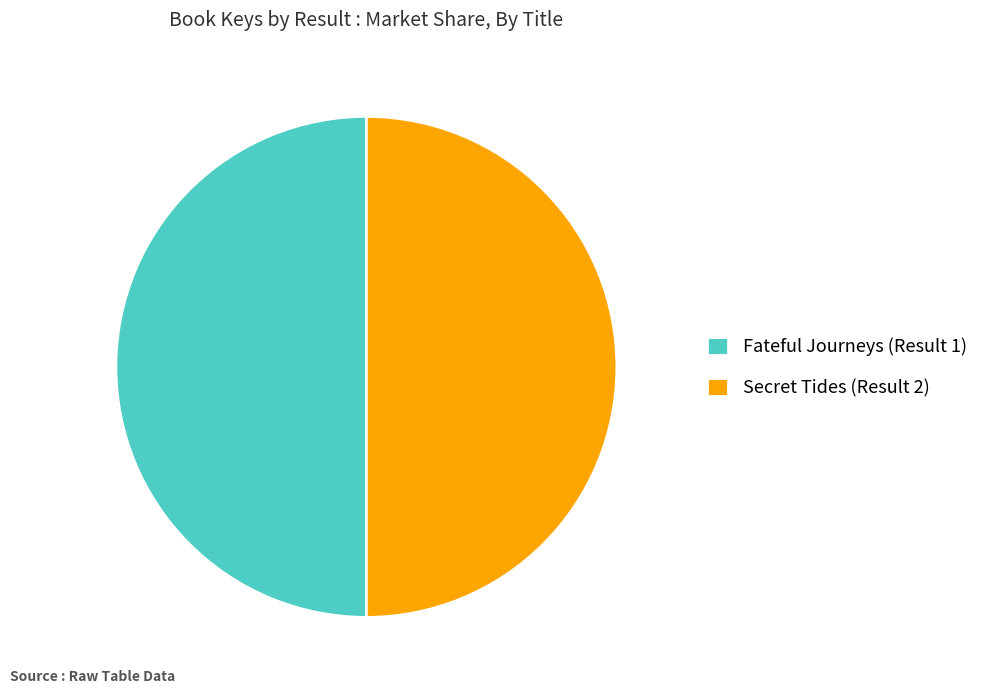

The Fateful Journeys (Result 1) slice represents 60% of the pie. True or false?

False